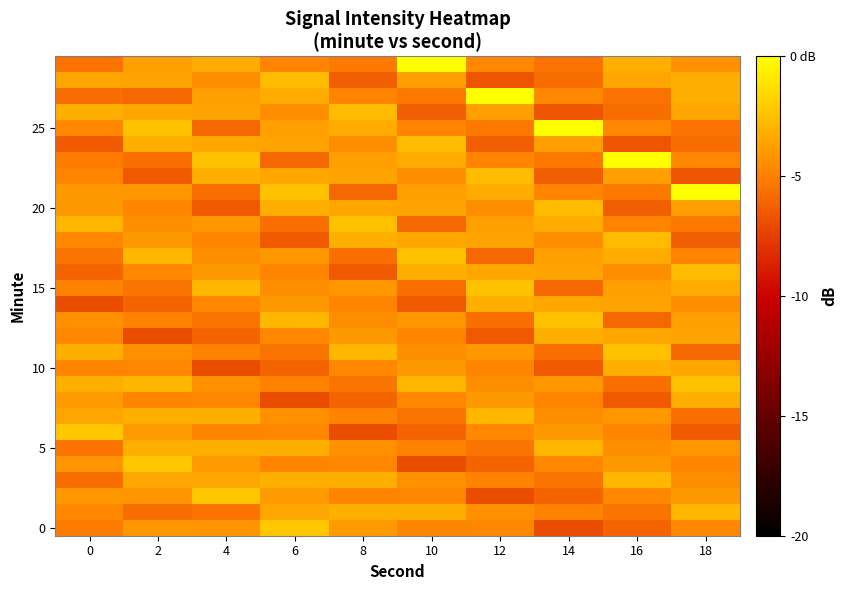

Between 6 and 12, which is larger?

6